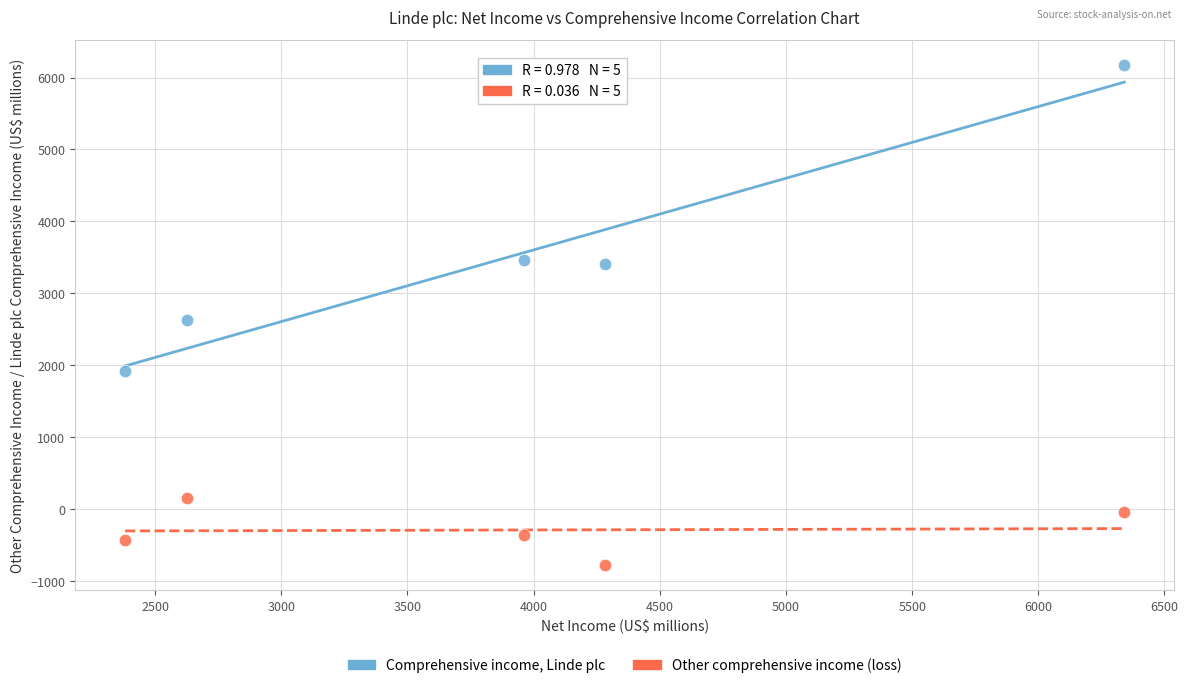

Which series reaches the minimum Y coordinate?

Other comprehensive income (loss)